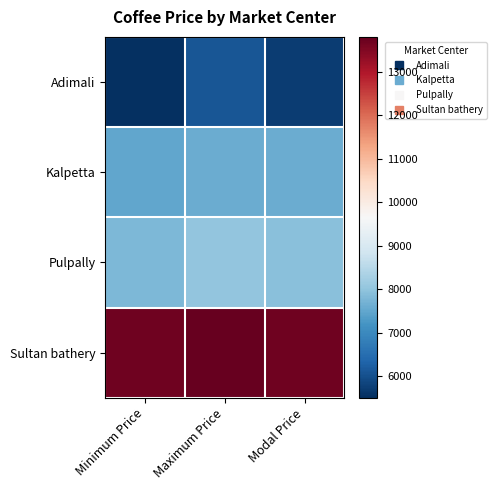

Rank the series at Minimum Price from highest to lowest value.

Sultan bathery, Pulpally, Kalpetta, Adimali